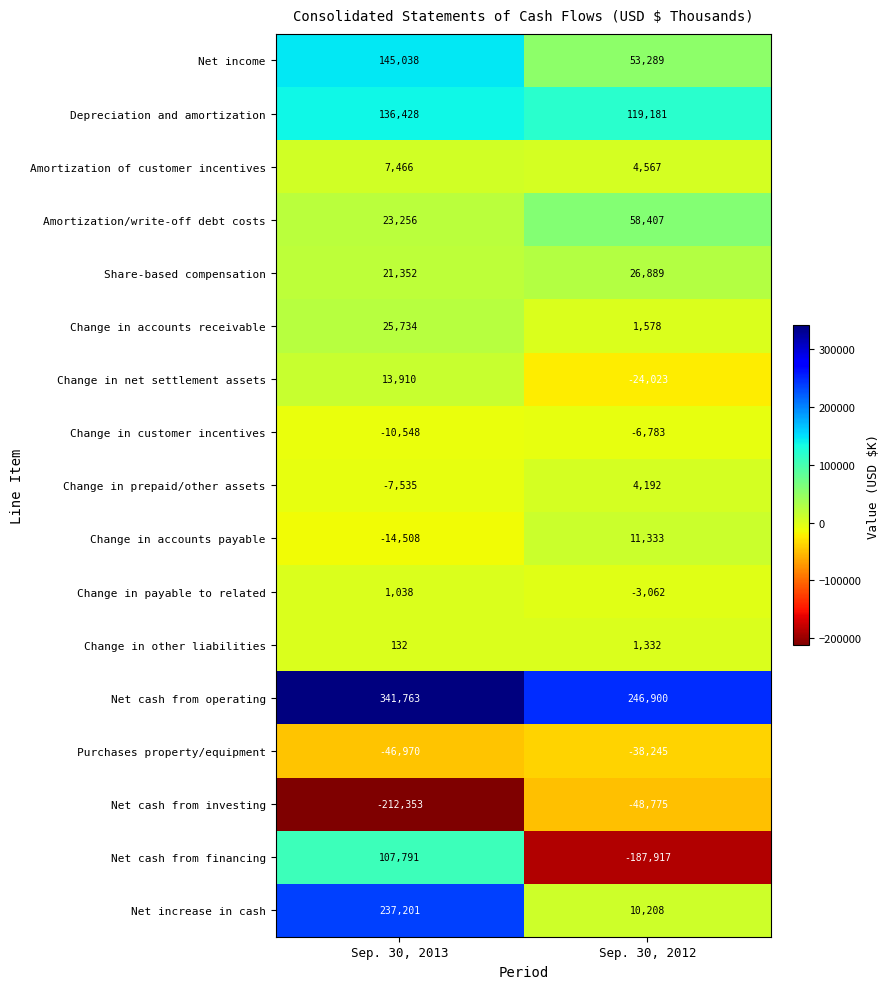

What is the sum of the Amortization/write-off debt costs values at Sep. 30, 2012 and Sep. 30, 2013?

81663